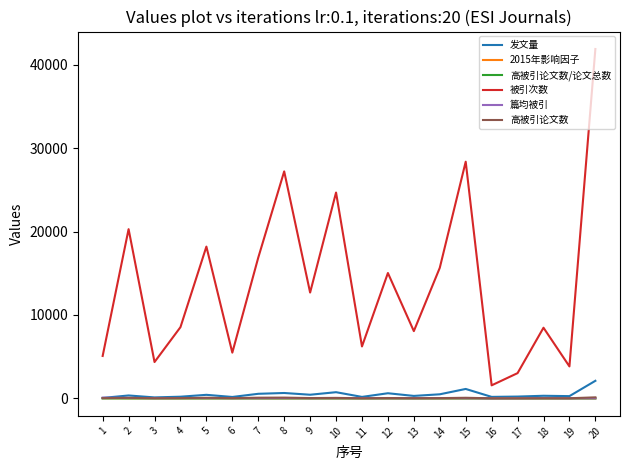

True or false: 被引次数 and 发文量 cross at least once.

False